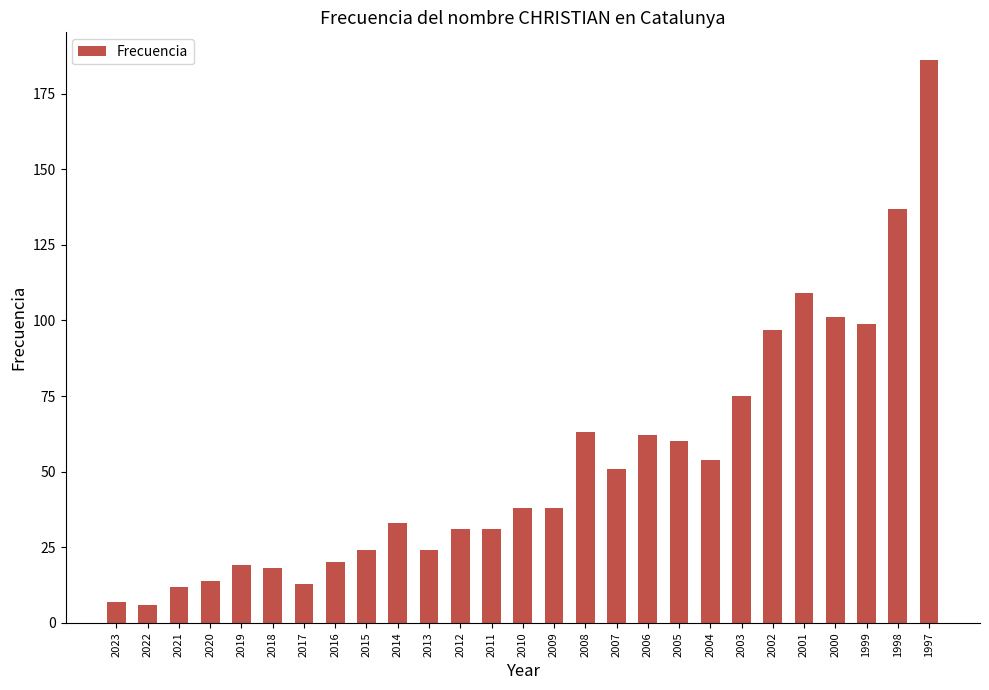

Which label corresponds to the largest value in the chart?

1997